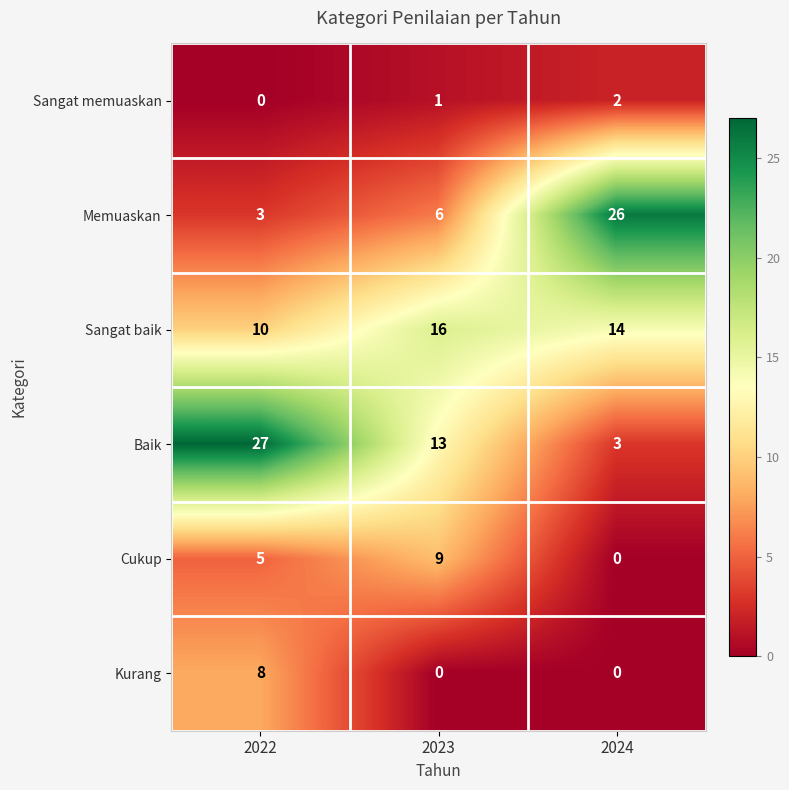

Reading left to right, extract all data points from this chart.

Sangat memuaskan: 0	1	2
Memuaskan: 3	6	26
Sangat baik: 10	16	14
Baik: 27	13	3
Cukup: 5	9	0
Kurang: 8	0	0